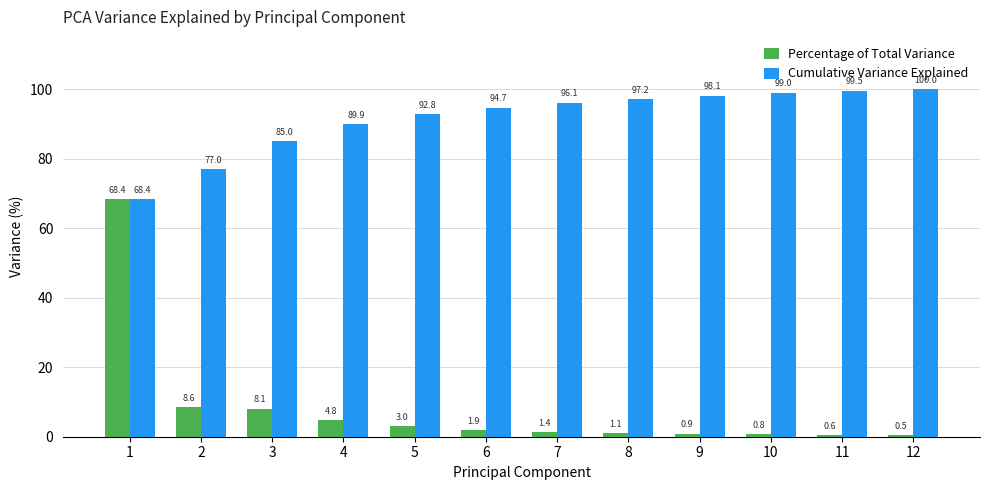

How many bars are there in total?

24